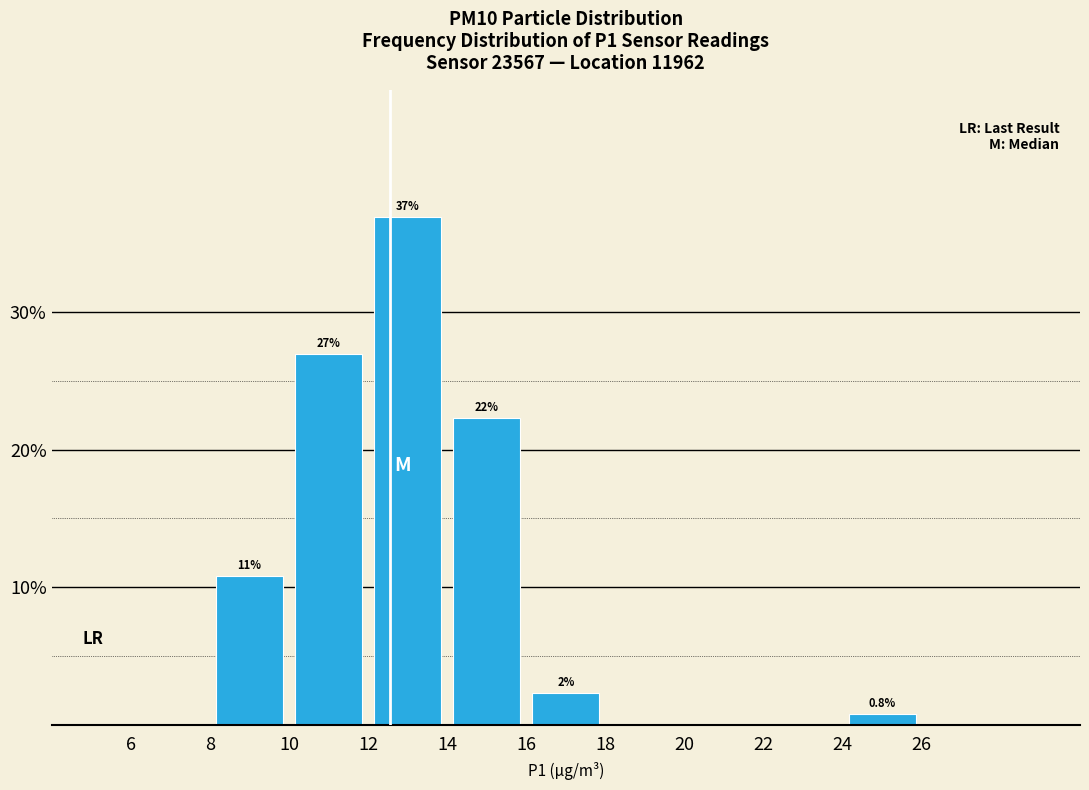

Over which range of the x-axis is the bar tallest?

12 to 14